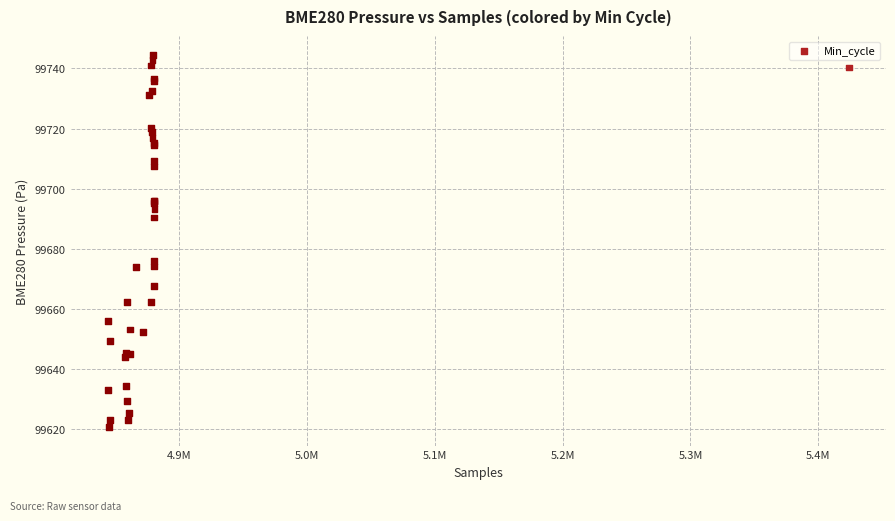

What Y value in the scatter plot is closest to 99682?

99675.8